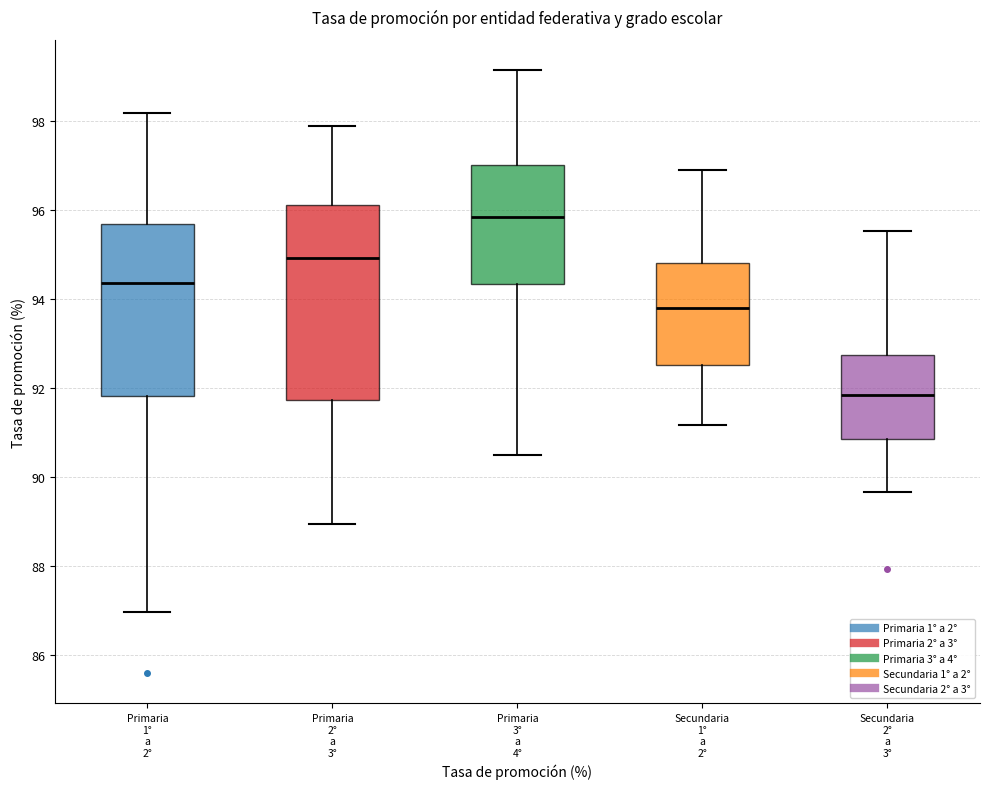

Reading left to right, read every box against the y-axis: the position of its median line, the range the box covers, and the ends of its whiskers. The values are not printed on the chart, so give them approximately, as read against the axis.

Primaria 1° a 2°: median 94.4, box 91.8 to 95.6, whiskers 87.0 to 98.2
Primaria 2° a 3°: median 95.0, box 91.8 to 96.2, whiskers 89.0 to 98.0
Primaria 3° a 4°: median 95.8, box 94.4 to 97.0, whiskers 90.6 to 99.2
Secundaria 1° a 2°: median 93.8, box 92.6 to 94.8, whiskers 91.2 to 97.0
Secundaria 2° a 3°: median 91.8, box 90.8 to 92.8, whiskers 89.6 to 95.6